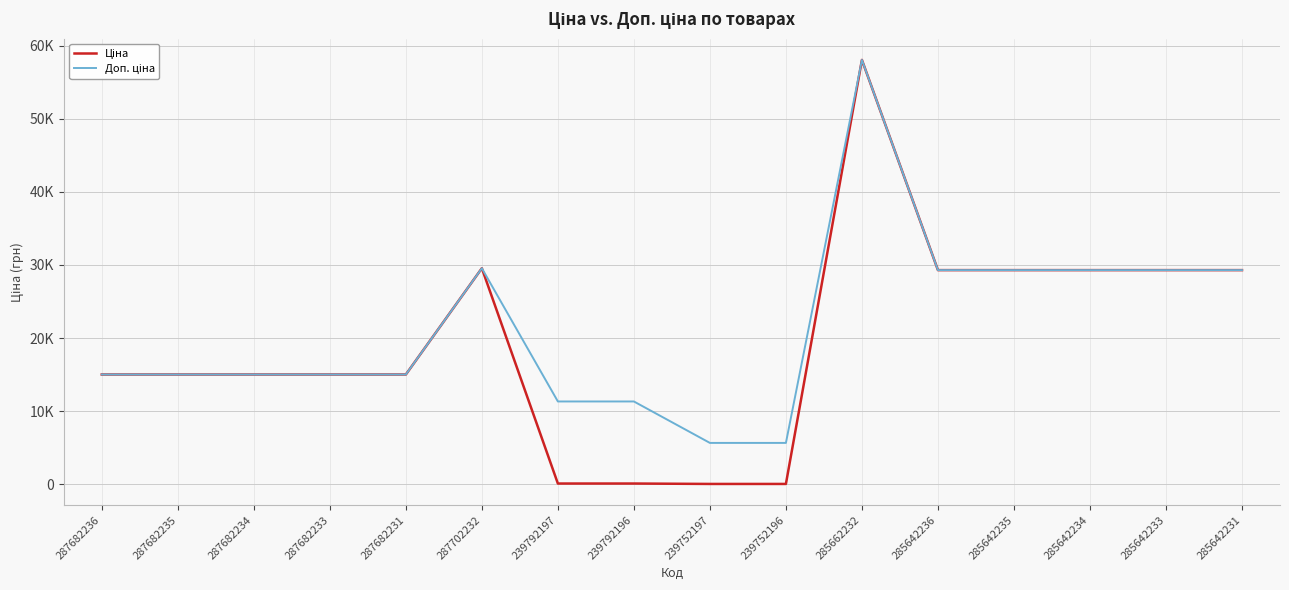

Does the chart display data point markers on the line(s)?

No